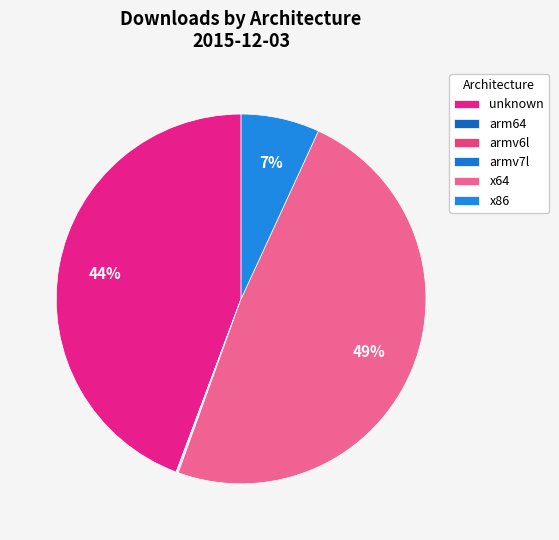

Count the number of slices in the pie.

6